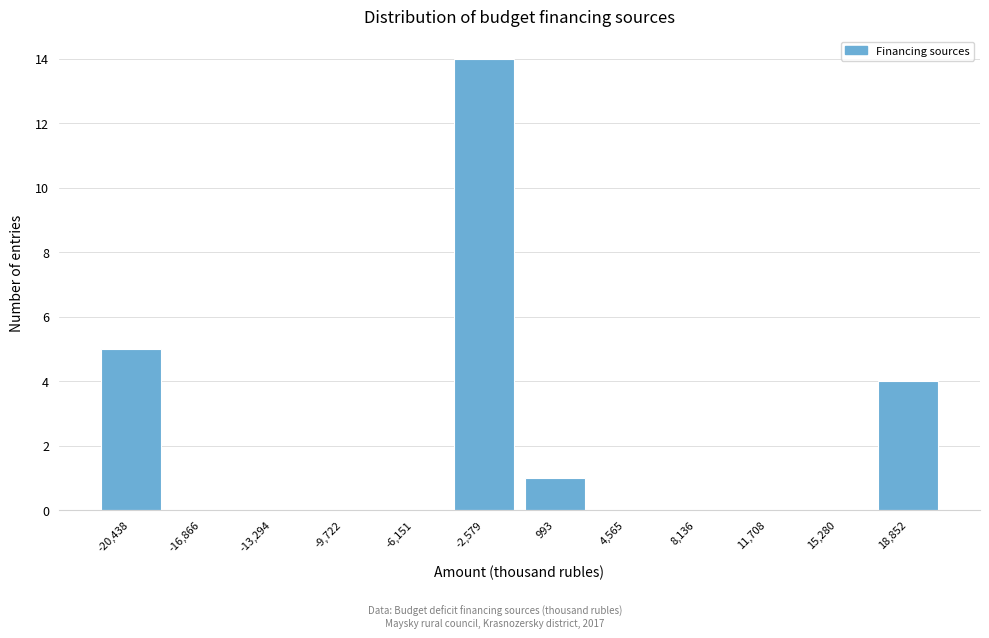

Reading right to left, what are all the values shown in this chart?

18,852=4	15,280=0	11,708=0	8,136=0	4,565=0	993=1	-2,579=14	-6,151=0	-9,722=0	-13,294=0	-16,866=0	-20,438=5